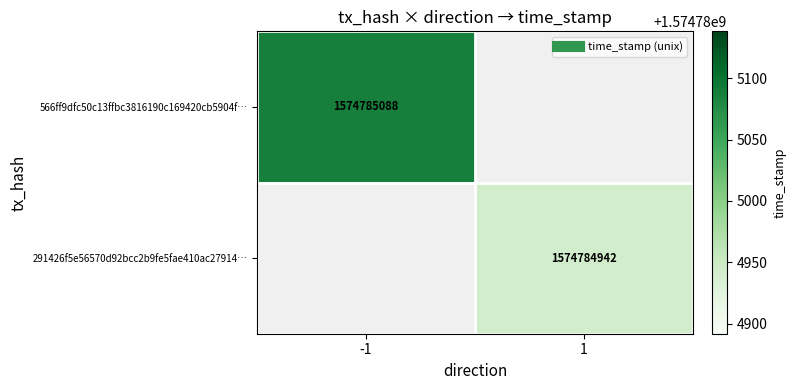

Count the number of data series in this chart.

2